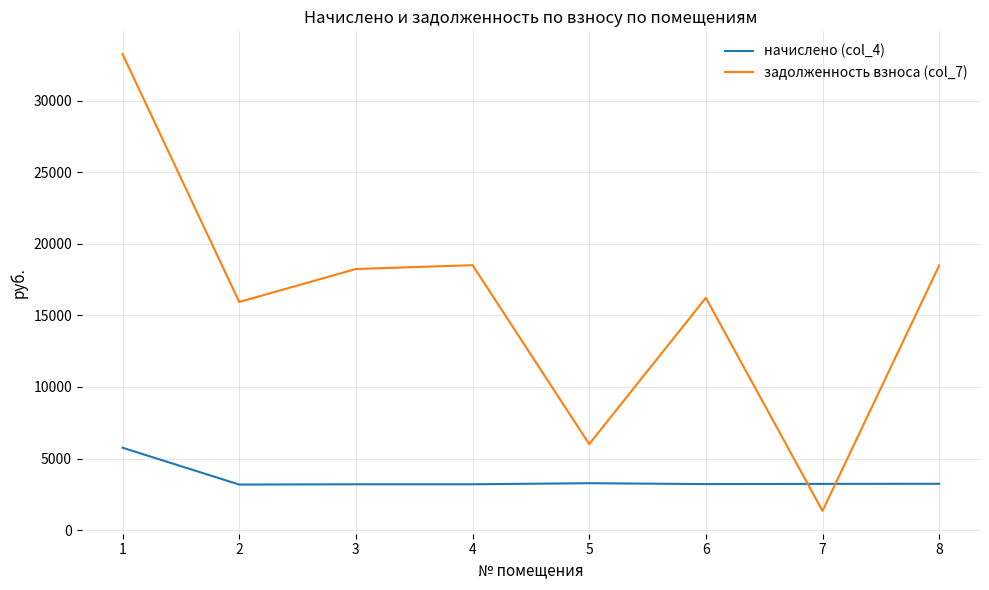

What is the difference between the second highest and minimum values in the начислено (col_4) series?

95.2